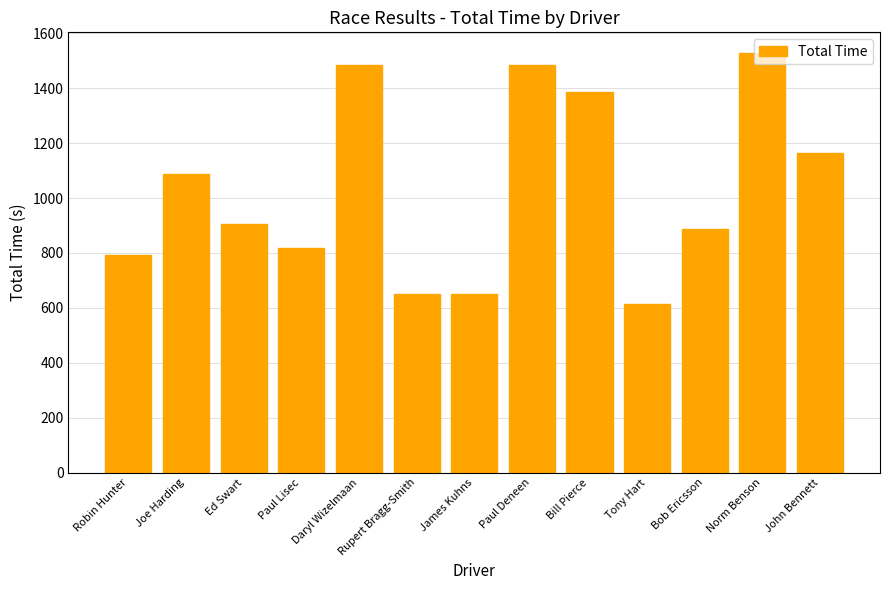

What is the label of the 11th bar from the left?

Bob Ericsson